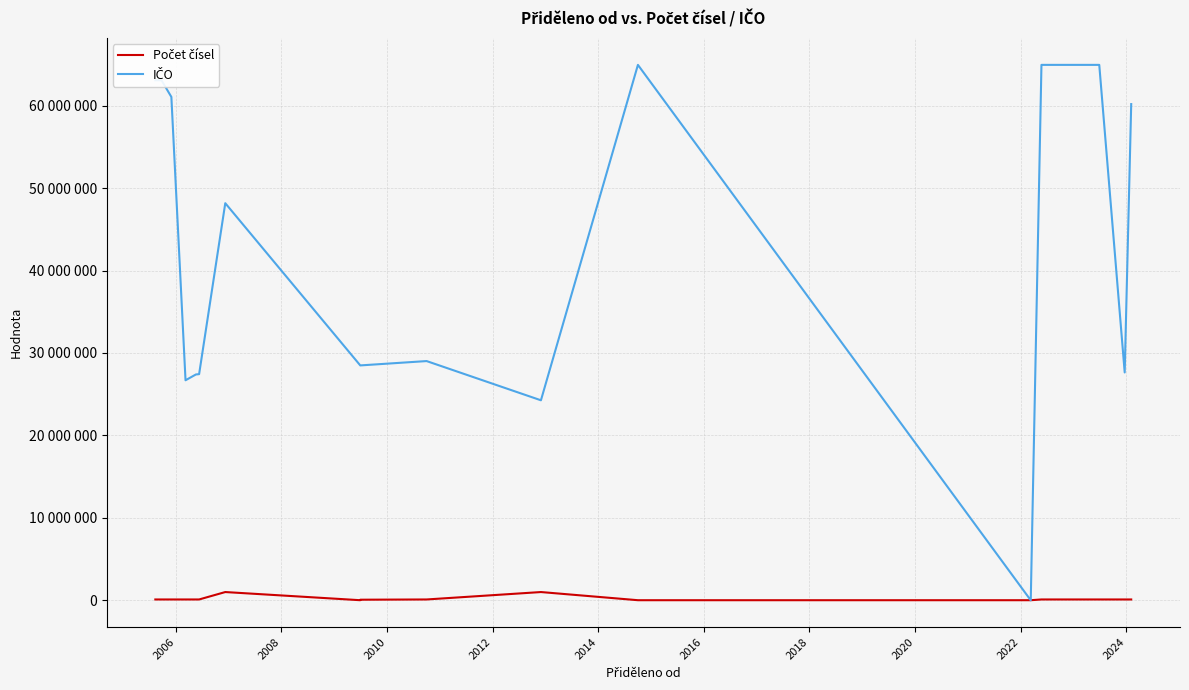

True or false: IČO and Počet čísel cross at least once.

True